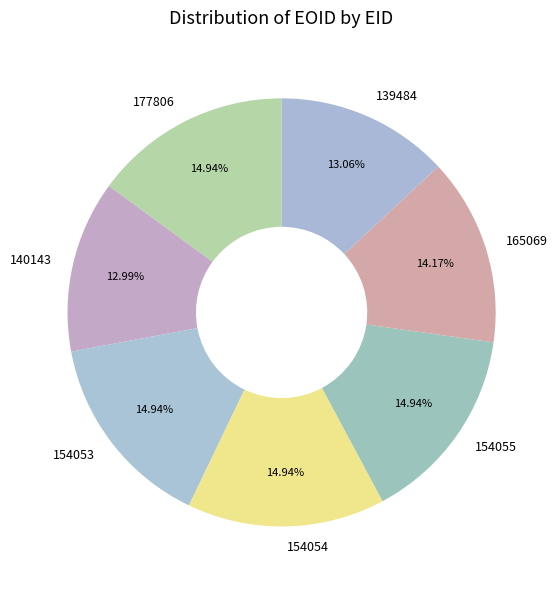

True or false: 165069 accounts for 14% of the total.

True